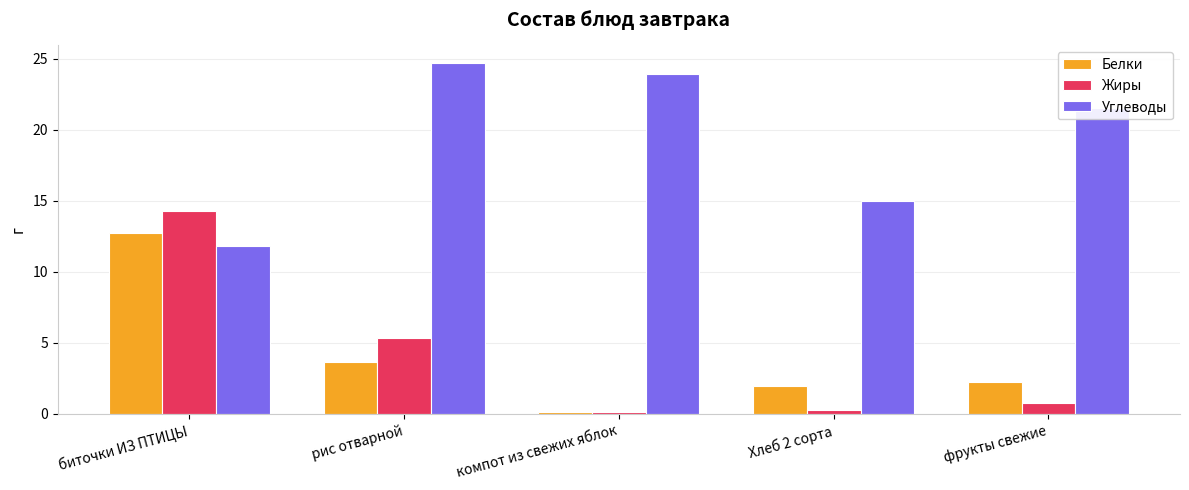

Between биточки ИЗ ПТИЦЫ and Хлеб 2 сорта, which series saw the biggest shift?

Жиры